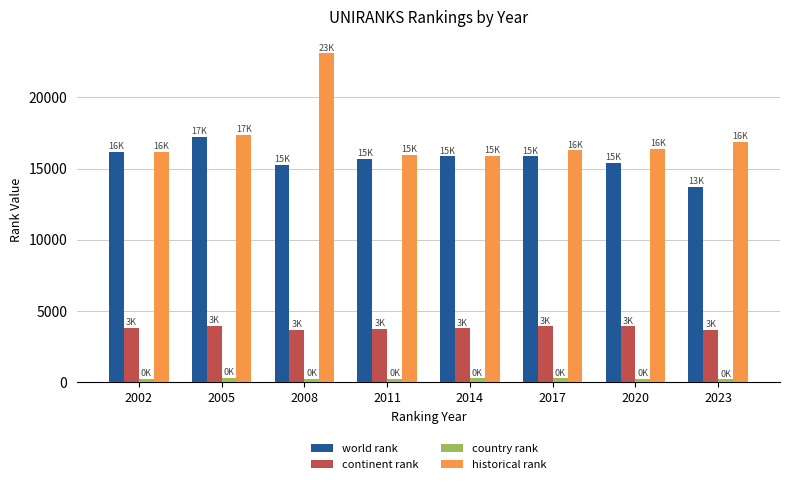

What is the maximum value for continent rank?

3953